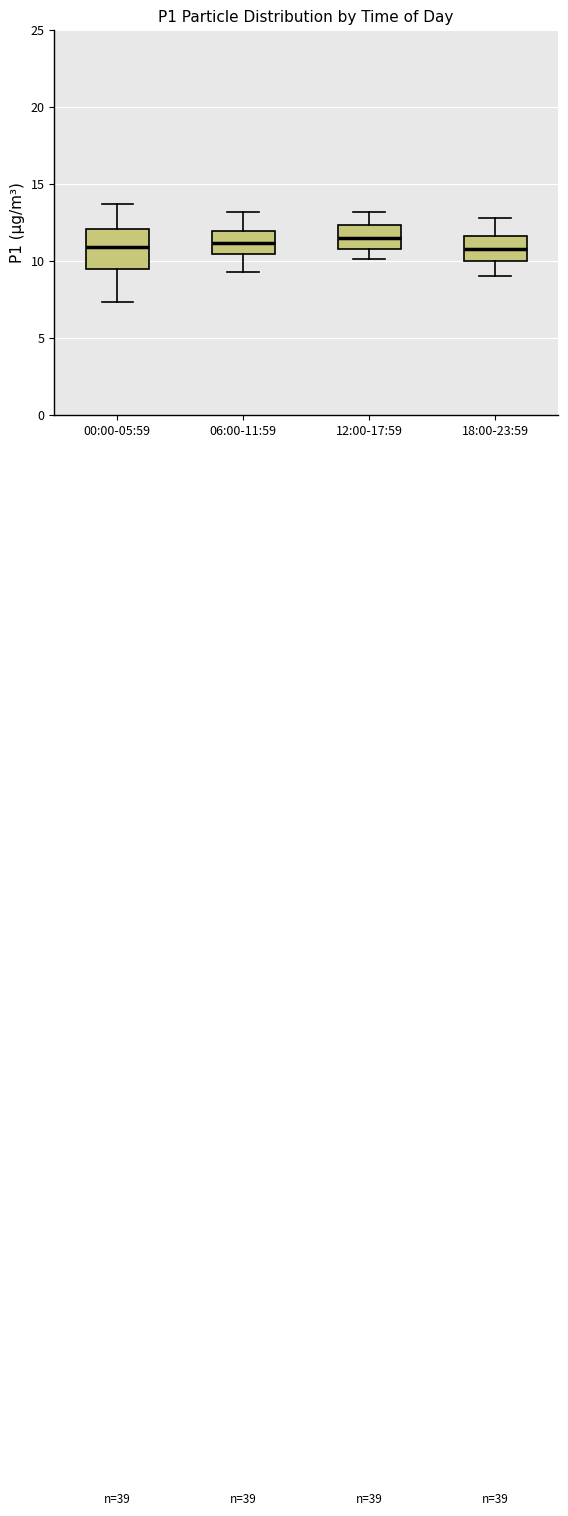

Reading left to right, read every box against the y-axis: the position of its median line, the range the box covers, and the ends of its whiskers. The values are not printed on the chart, so give them approximately, as read against the axis.

00:00-05:59: median 11.0, box 9.5 to 12.0, whiskers 7.5 to 13.5
06:00-11:59: median 11.0, box 10.5 to 12.0, whiskers 9.5 to 13.0
12:00-17:59: median 11.5, box 11.0 to 12.5, whiskers 10.0 to 13.0
18:00-23:59: median 11.0, box 10.0 to 11.5, whiskers 9.0 to 13.0